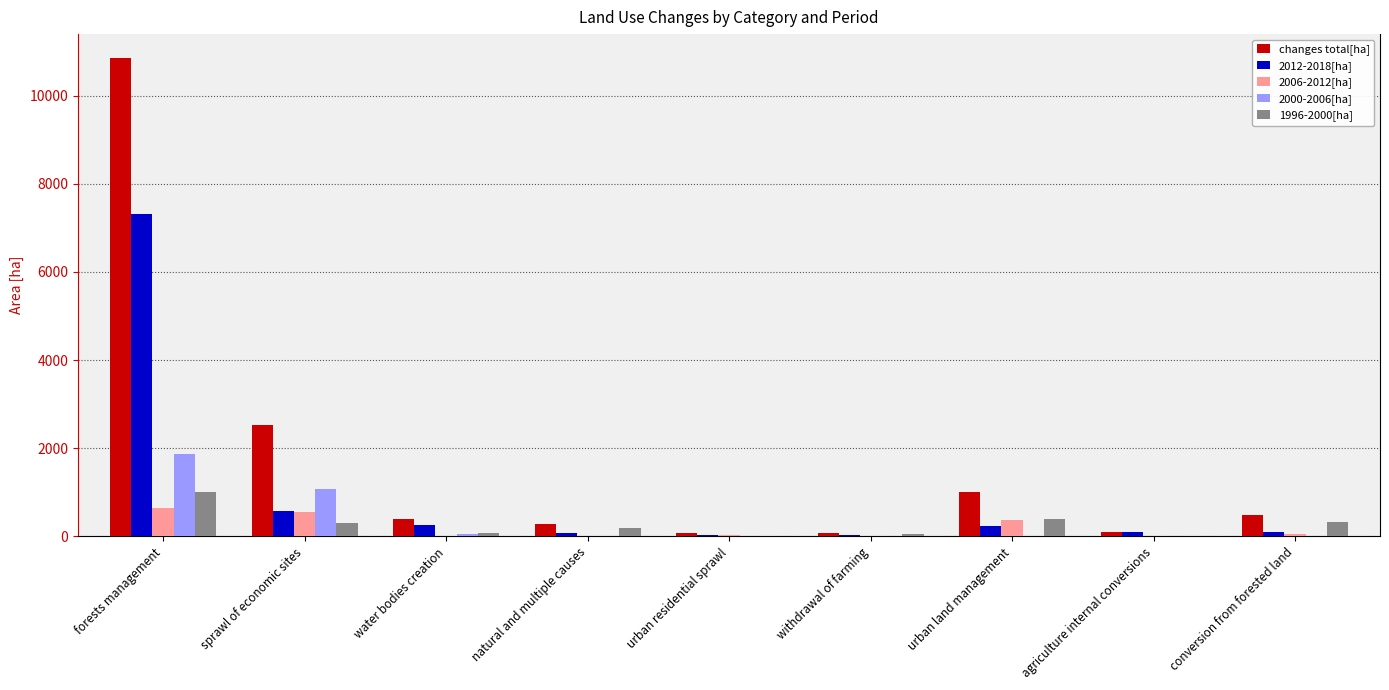

At which label is 2012-2018[ha] closest to 3678?

sprawl of economic sites